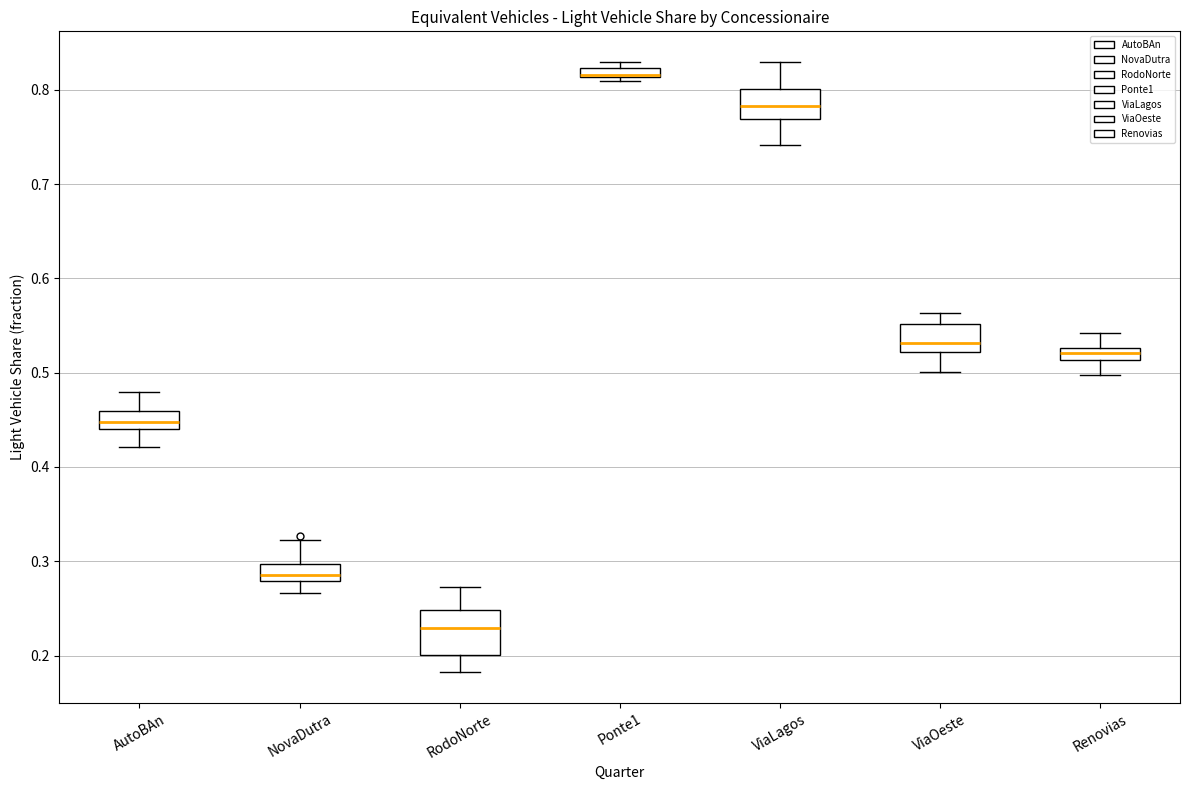

Which box is the tallest, from its lower edge to its upper edge?

RodoNorte